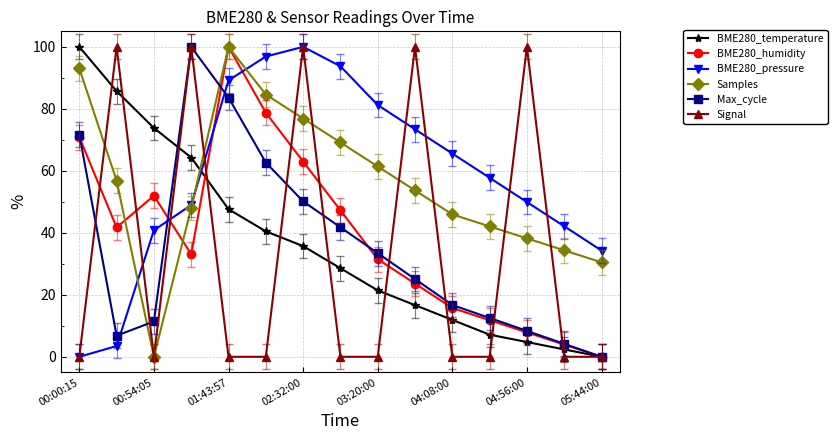

What is the value of the BME280_humidity point at the 10th from the left?

23.6